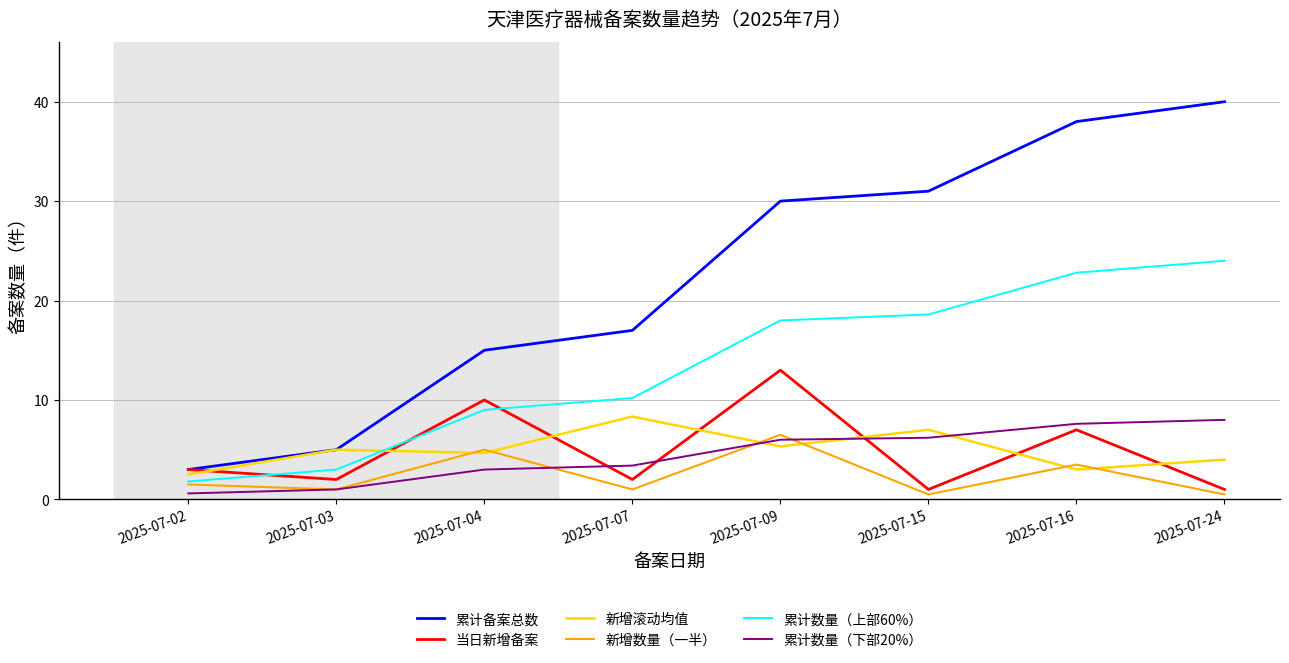

Is it true that 累计数量（上部60%） equals 4.7 at 2025-07-15?

False